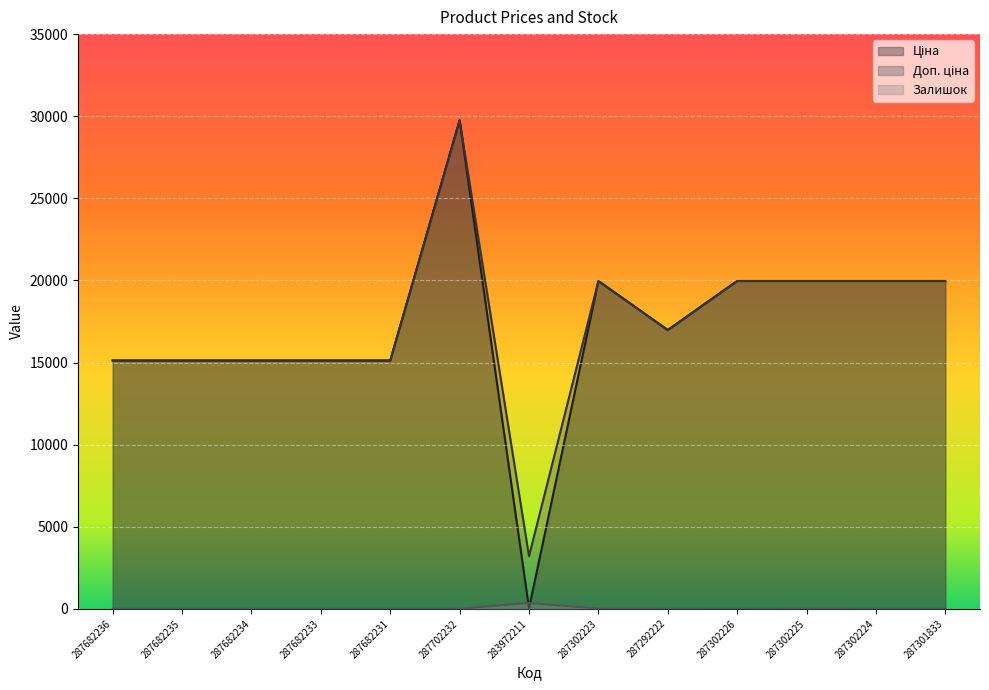

True or false: Доп. ціна has more than 0 interior local peaks.

True